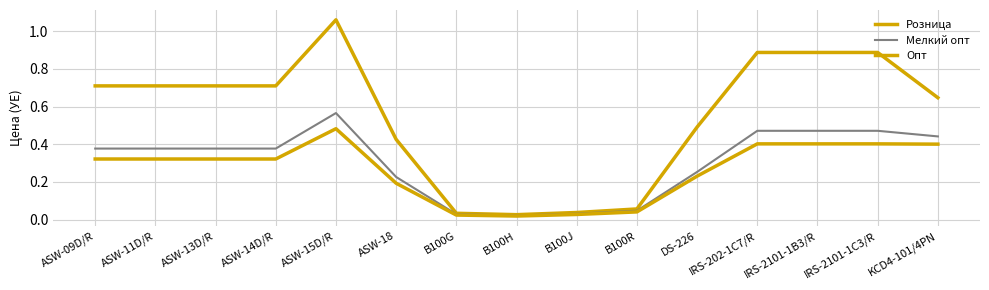

What position from the right is IRS-202-1C7/R?

4